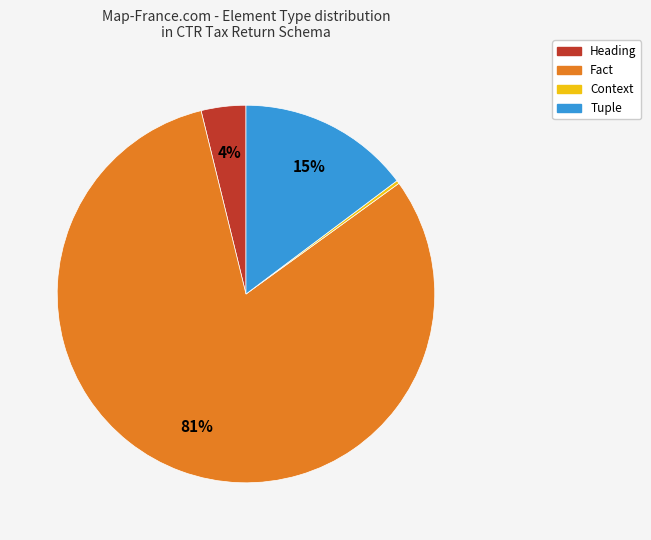

To the nearest percent, what portion does Tuple represent?

15%